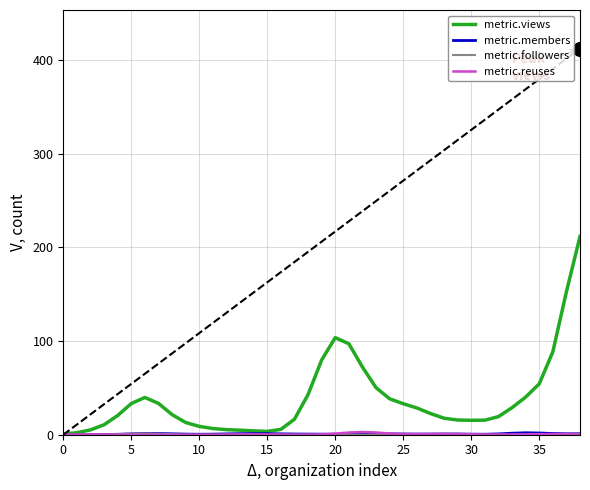

Does the chart display data point markers on the line(s)?

No